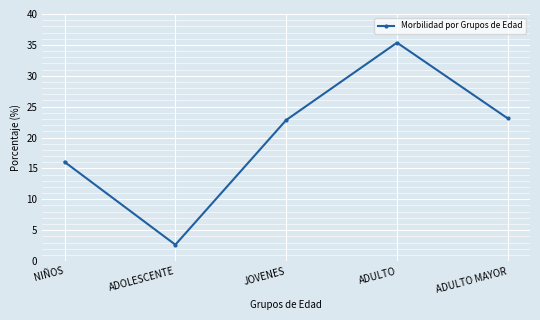

Where does the data first go above 22?

JOVENES